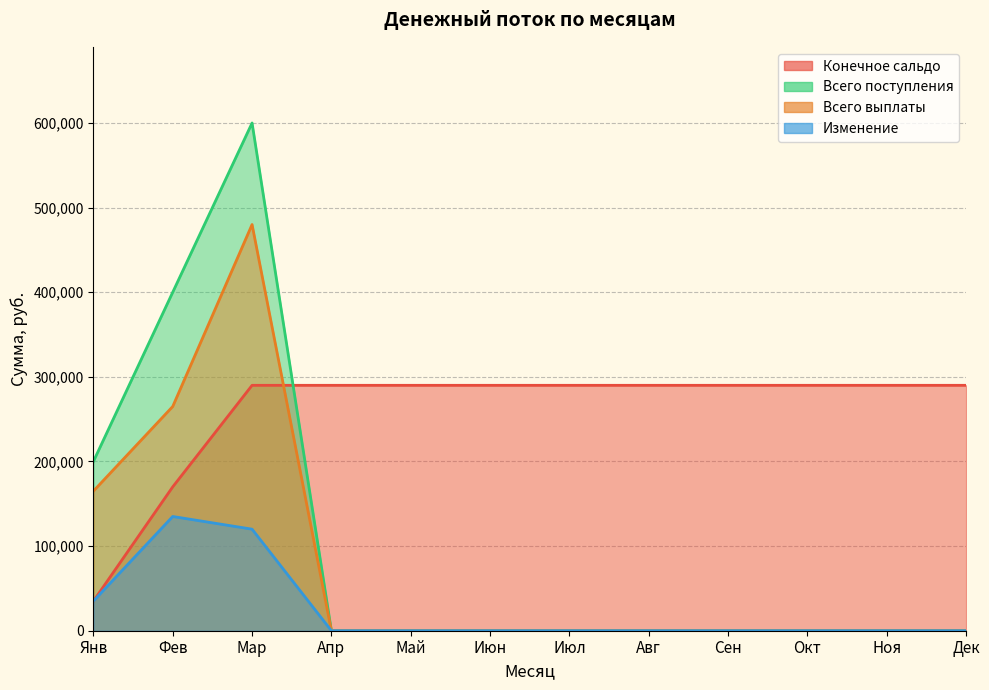

Rank the series by their maximum value, from highest to lowest.

Всего поступления, Всего выплаты, Конечное сальдо, Изменение